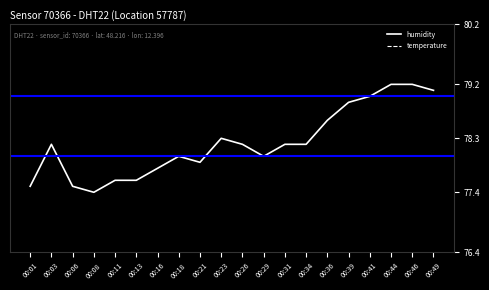

At which label does temperature reach its peak?

00:01